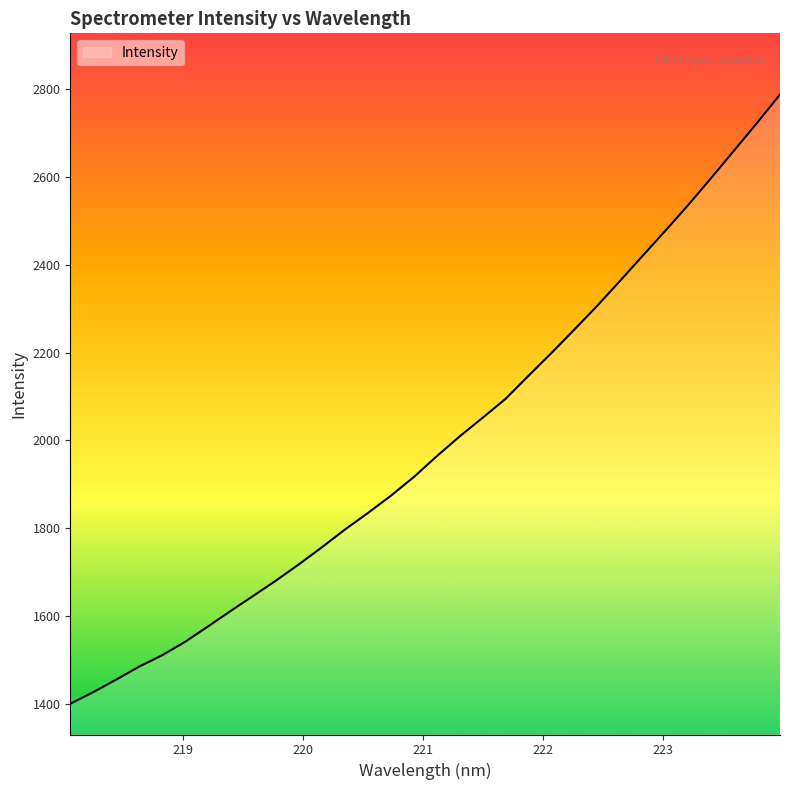

What is the smallest value displayed?

1400.0